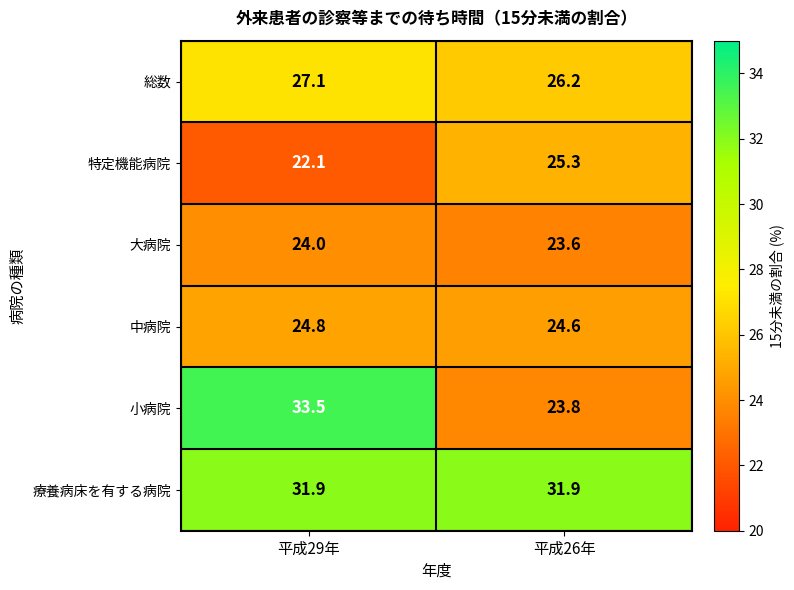

Where is 特定機能病院 nearest to the value 23?

平成29年